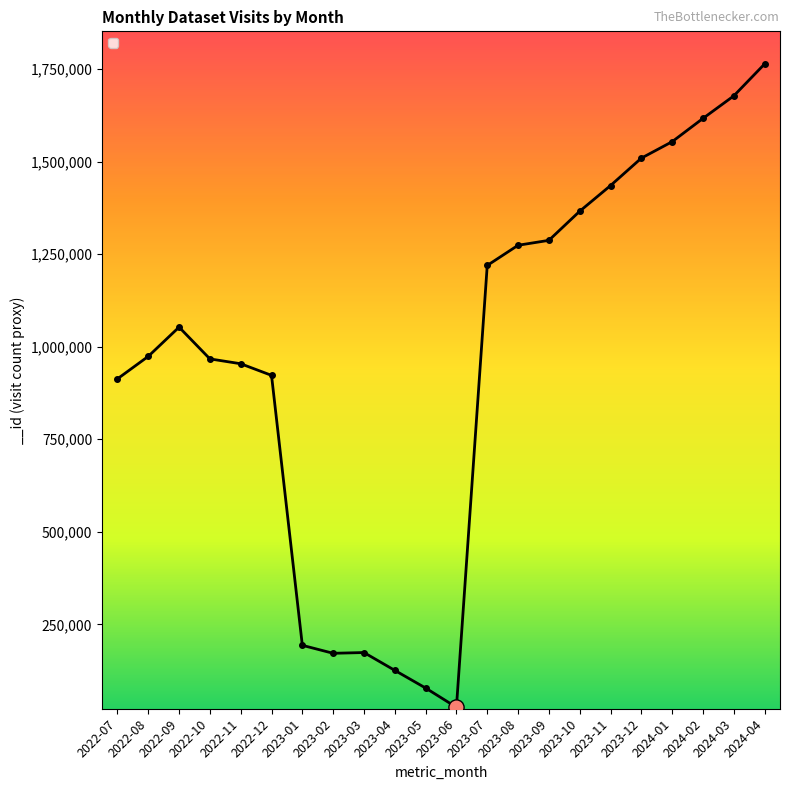

What is the change in value from 2022-10 to 2023-06?

-940998